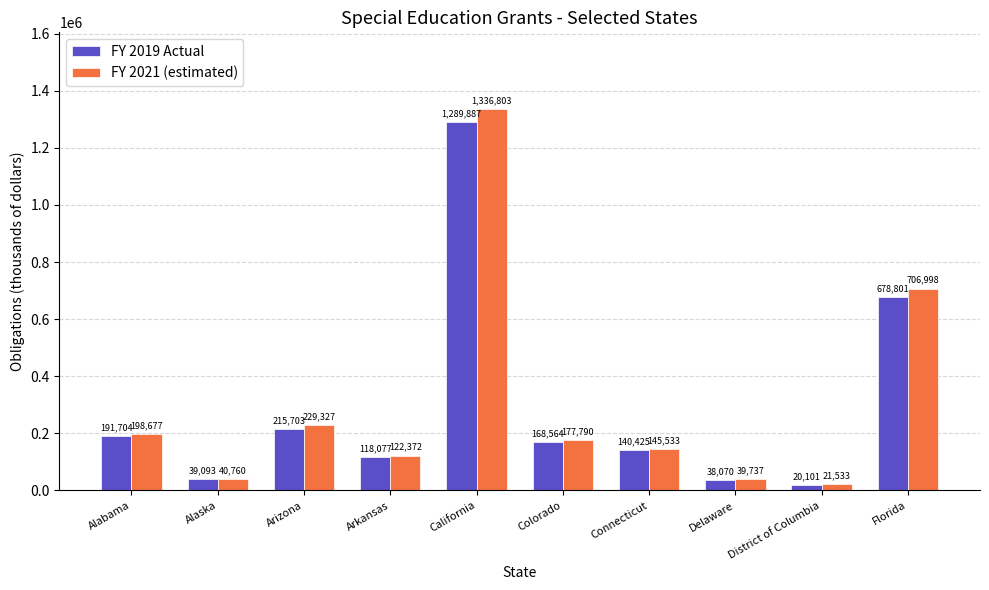

List the series in order of their overall mean, lowest first.

FY 2019 Actual, FY 2021 (estimated)